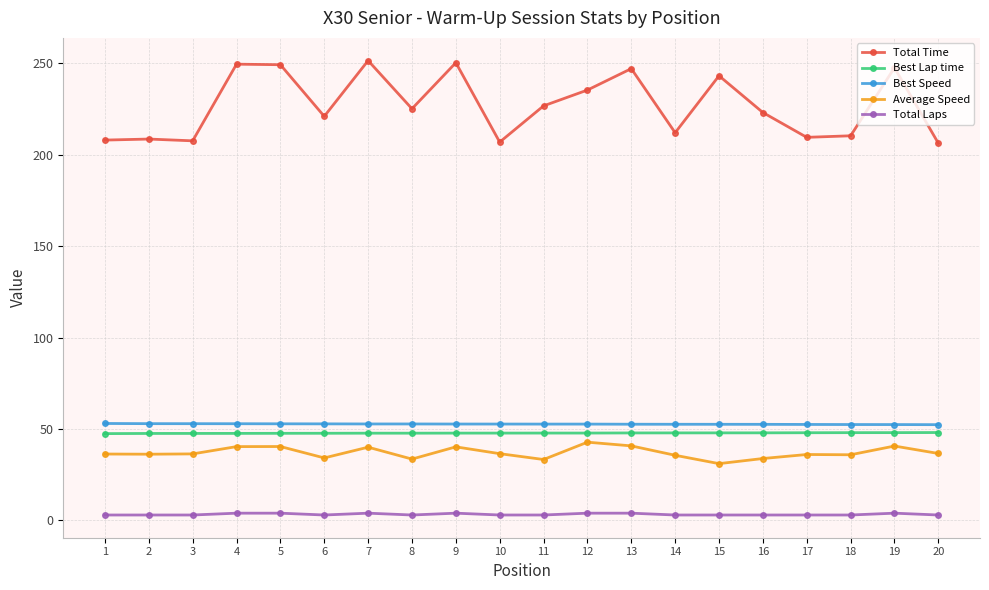

The value of Best Lap time at 9 is 47.8. True or false?

True